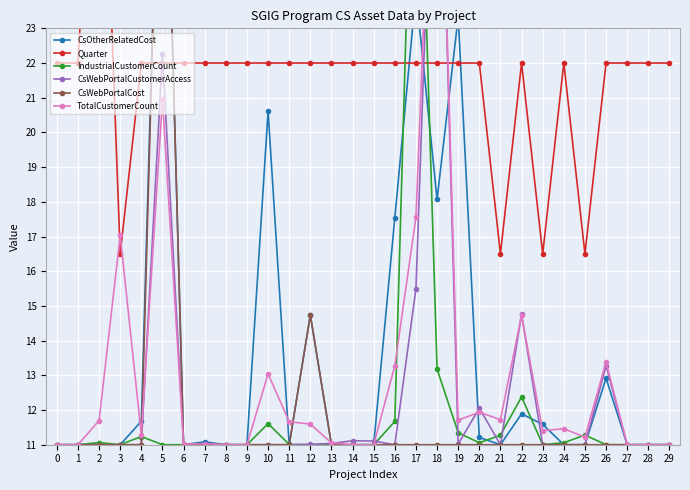

Is it true that CsWebPortalCustomerAccess equals 4.5 at 20?

False